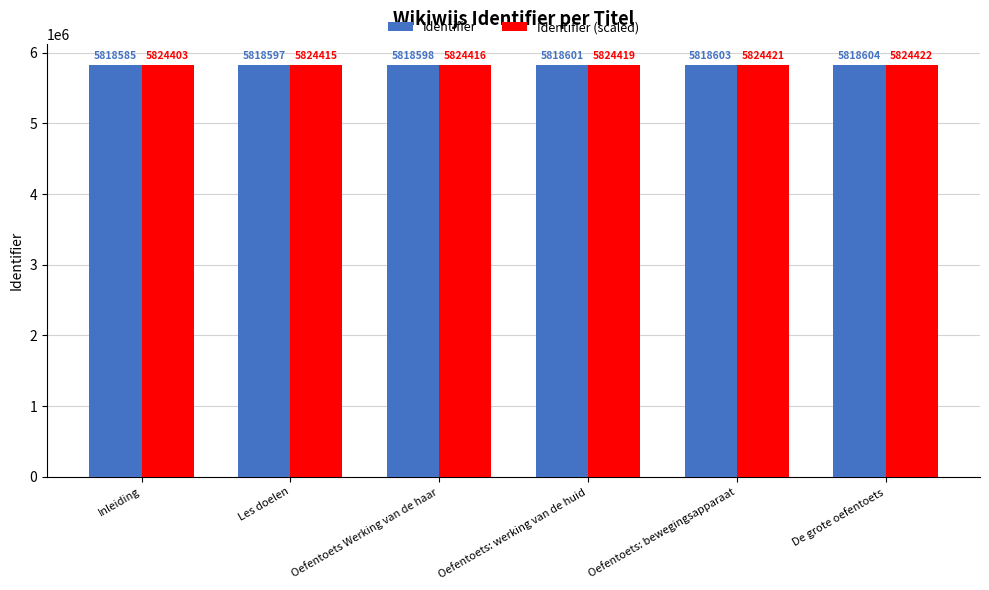

Is the value of Identifier at Oefentoets: bewegingsapparaat greater than the value of Identifier (scaled) at Oefentoets: bewegingsapparaat?

No